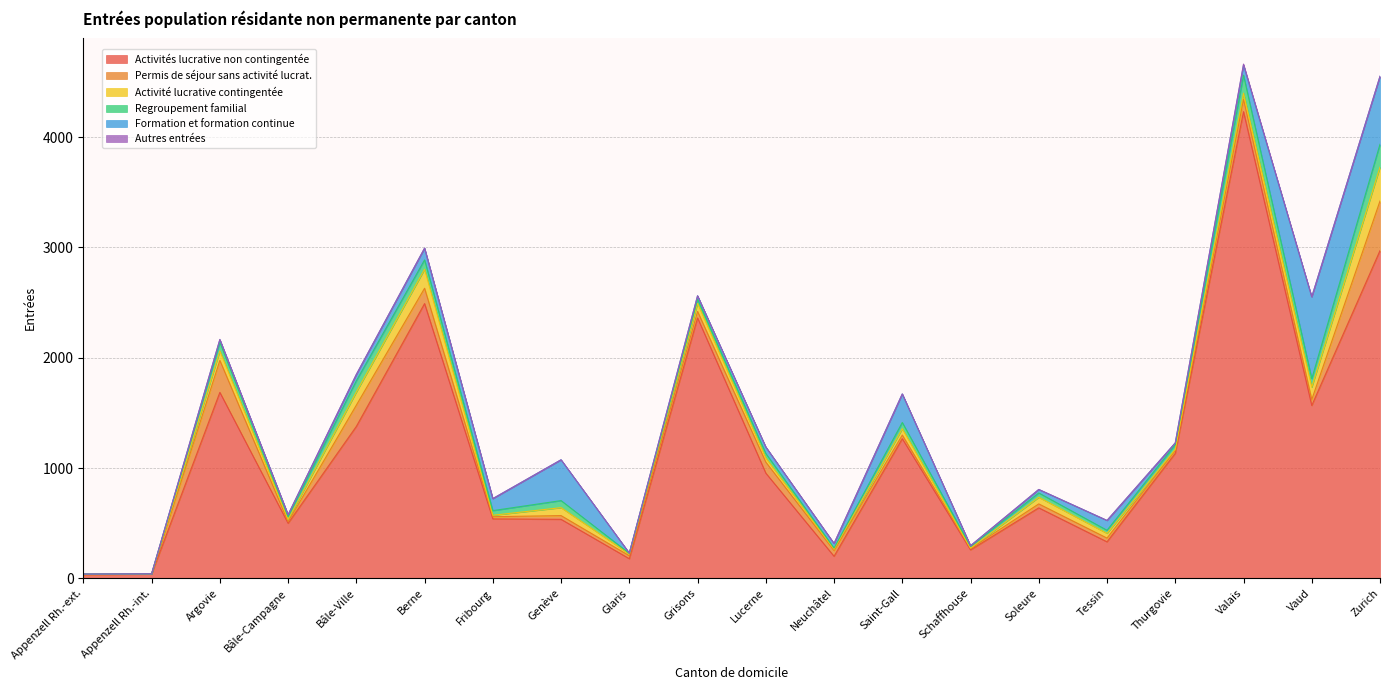

What is the sum of all Formation et formation continue values?

2669